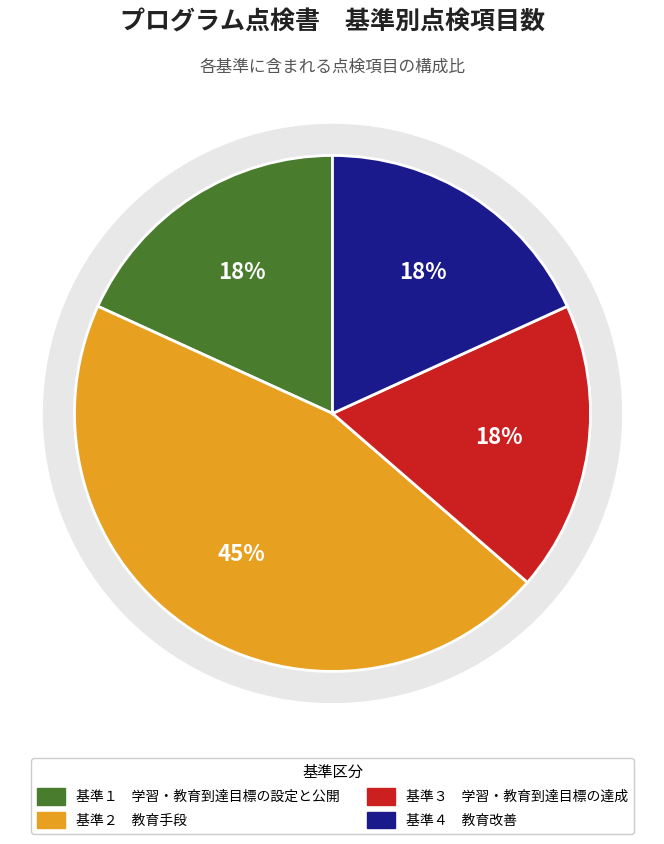

What percentage is the 基準４　教育改善 slice, to the nearest percent?

18%